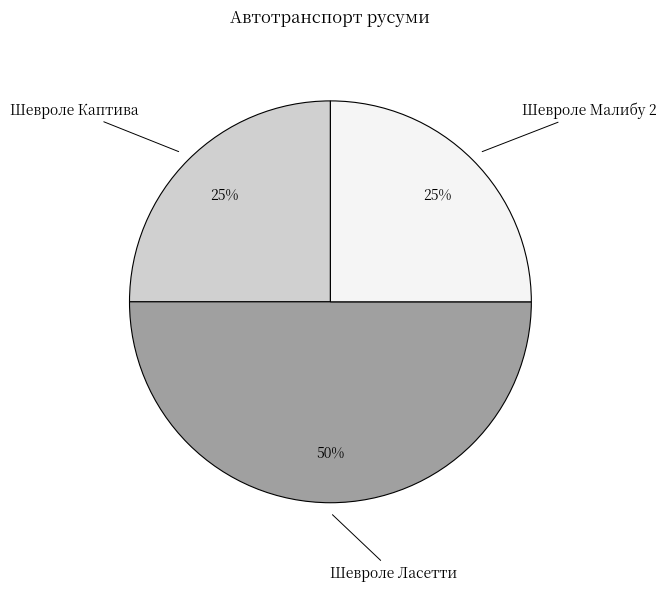

Do Шевроле Ласетти and Шевроле Малибу 2 together represent more than half of the pie?

Yes